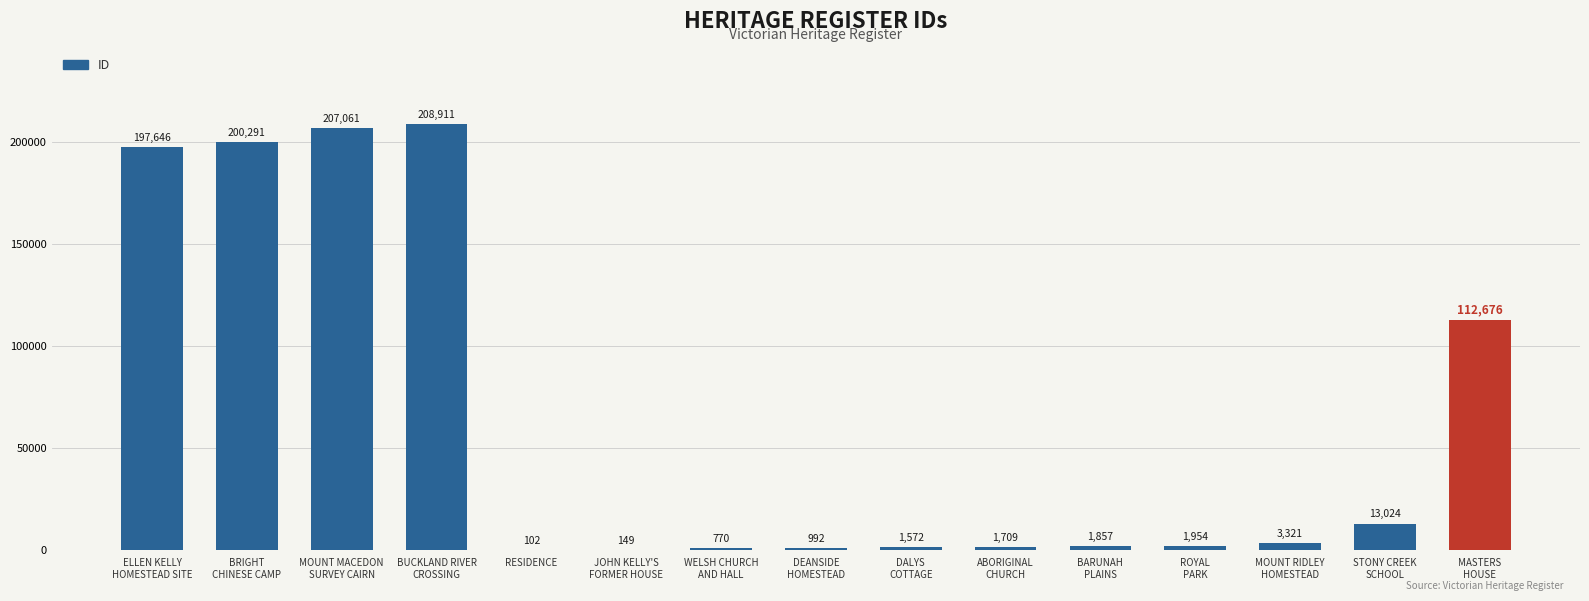

What is the greatest value displayed?

208911